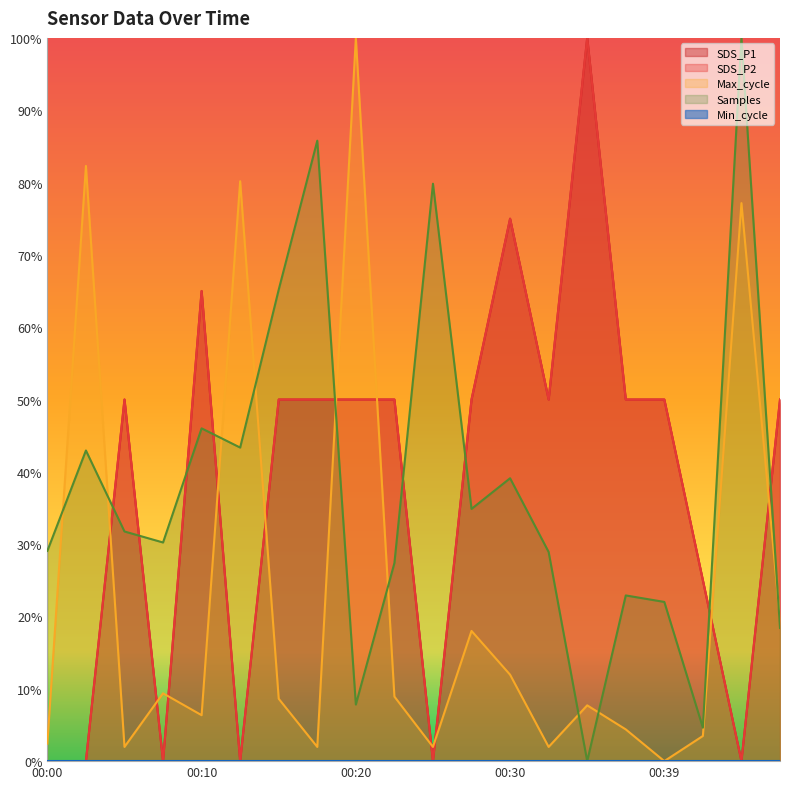

Which category has the highest value across all series?

00:34